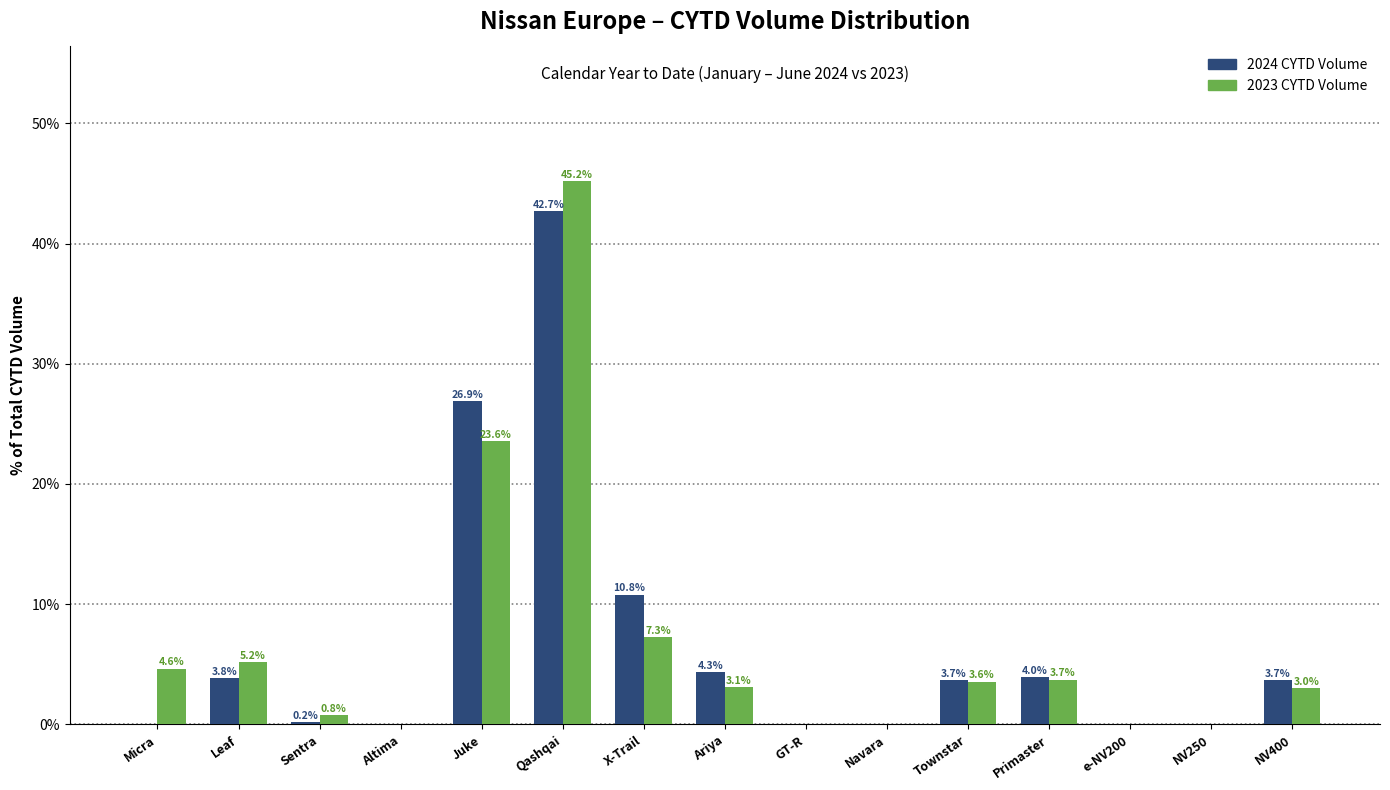

Read the 2023 CYTD Volume value at Townstar.

3.6